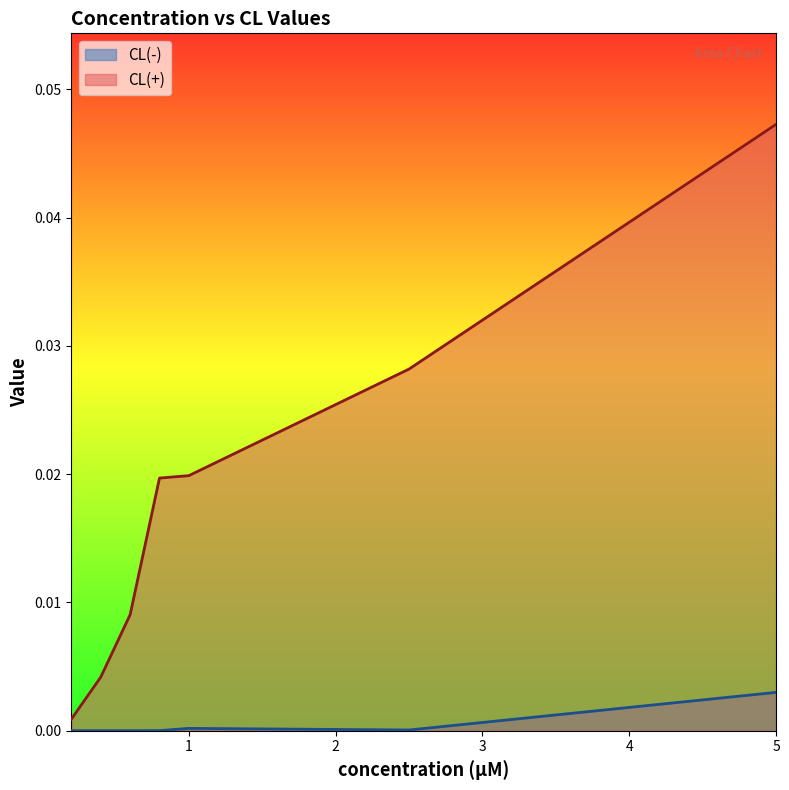

True or false: CL(-) and CL(+) intersect in this chart.

False